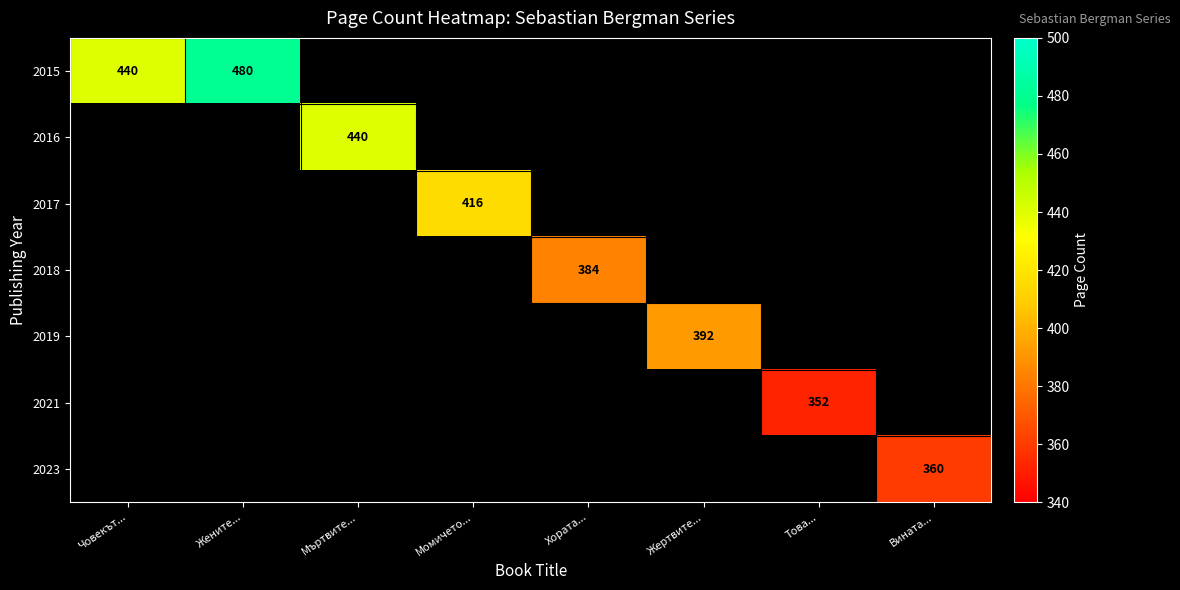

At which category does the chart reach its minimum across all series?

Това...